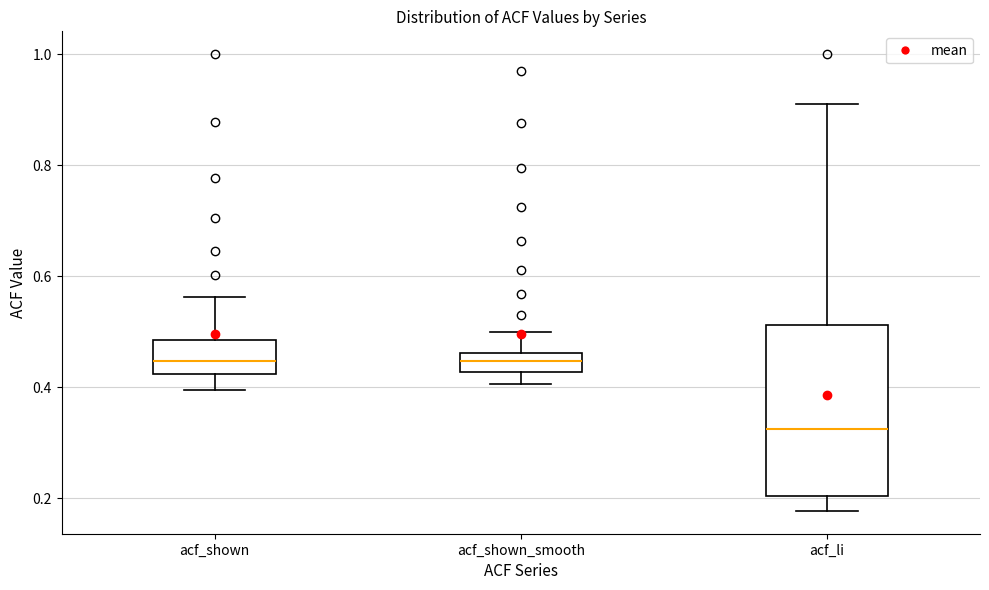

Where is the upper edge of the box for acf_shown_smooth on the y-axis? The values are not printed on the chart, so give them approximately, as read against the axis.

0.46